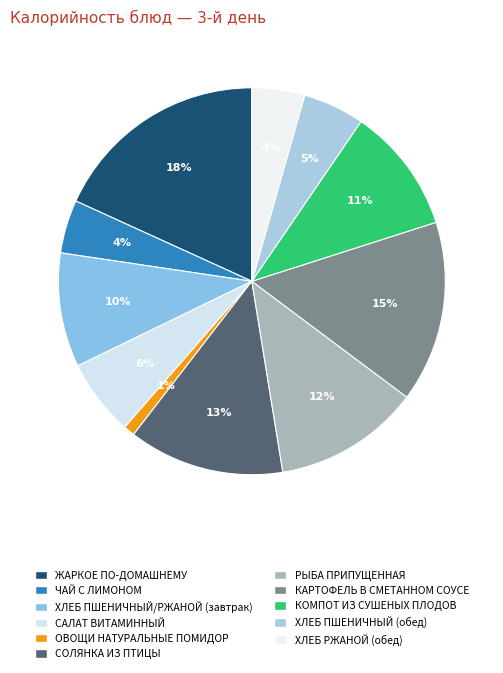

What is the total percentage of КОМПОТ ИЗ СУШЕНЫХ ПЛОДОВ and ХЛЕБ РЖАНОЙ (обед)?

14.9%